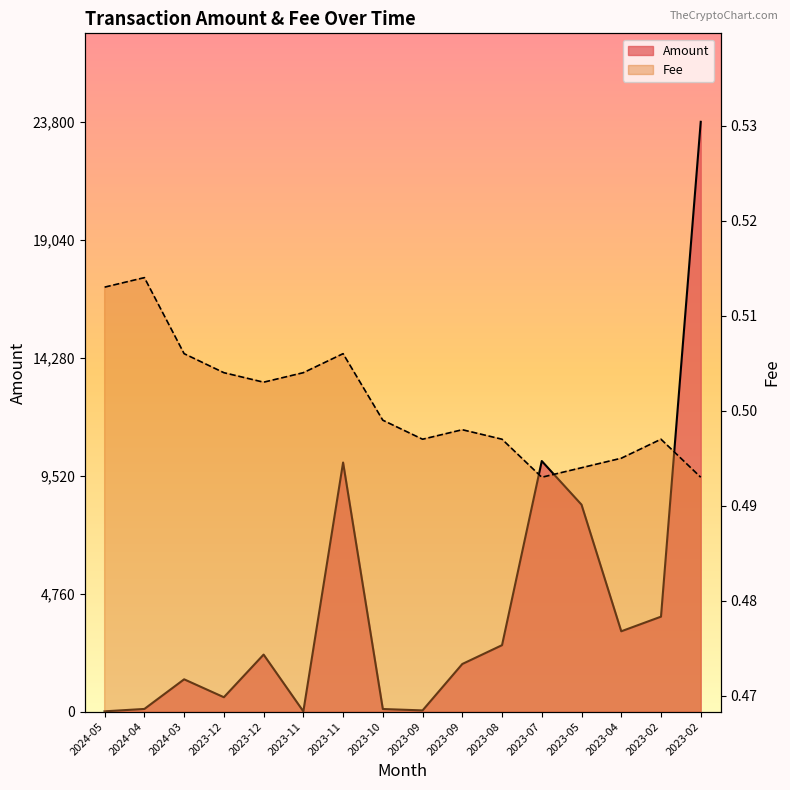

Where is Fee nearest to the value 0?

2023-07